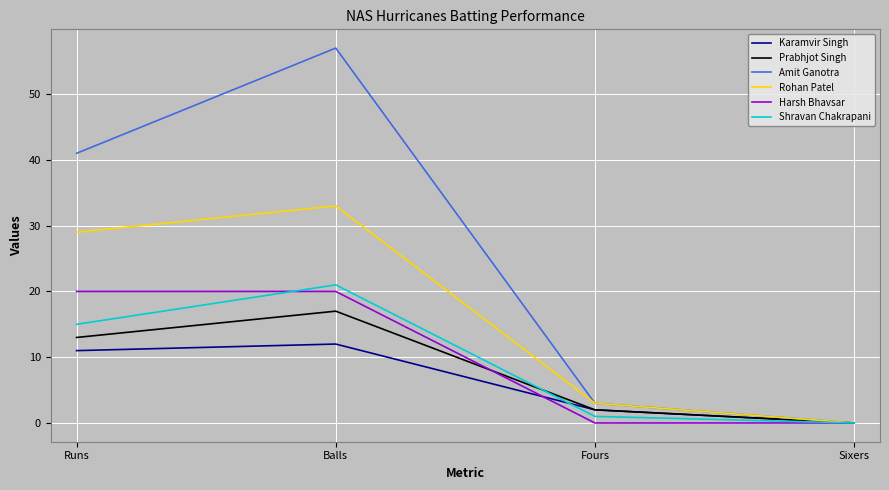

At which label is Prabhjot Singh closest to 8?

Runs